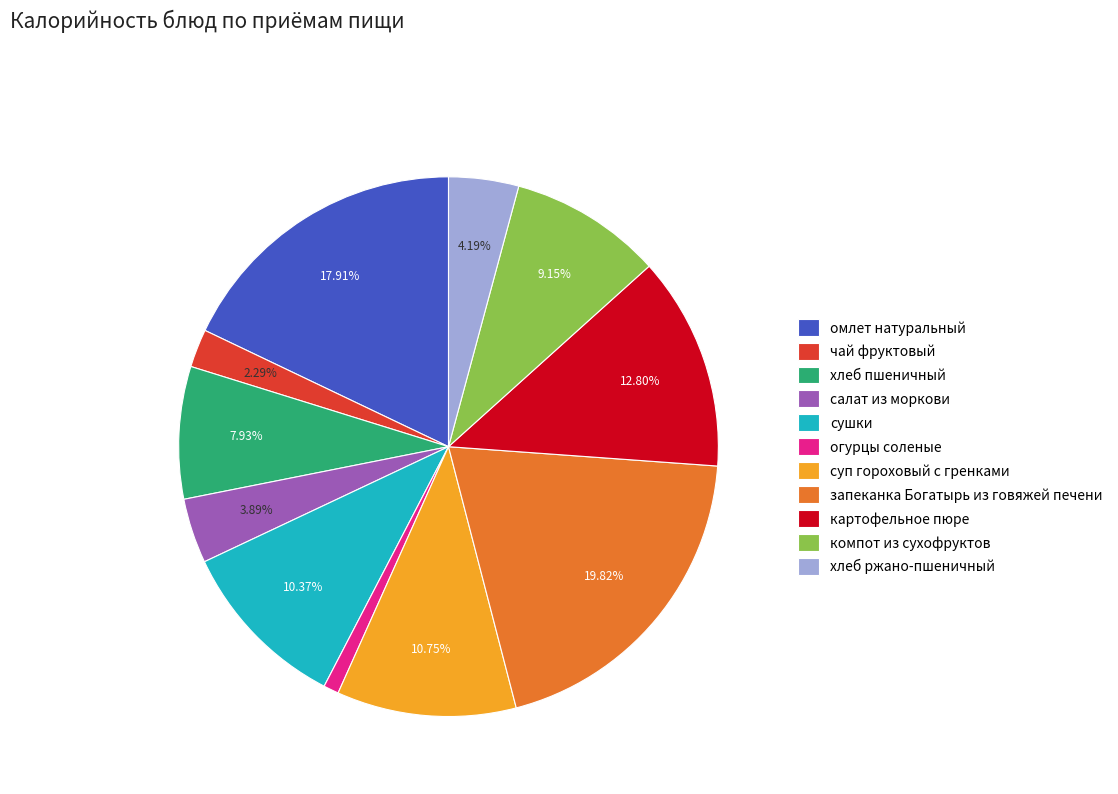

To the nearest percent, what percentage of the pie is сушки?

10%